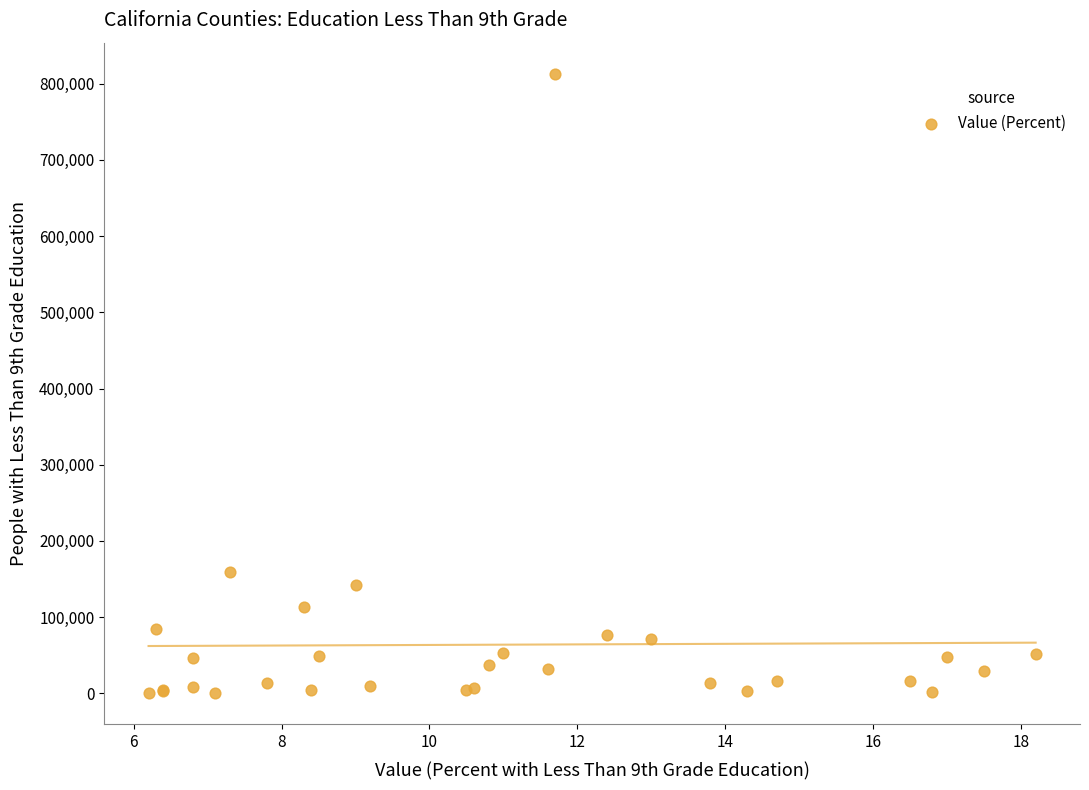

What Y value in the scatter plot is closest to 406806?

159612